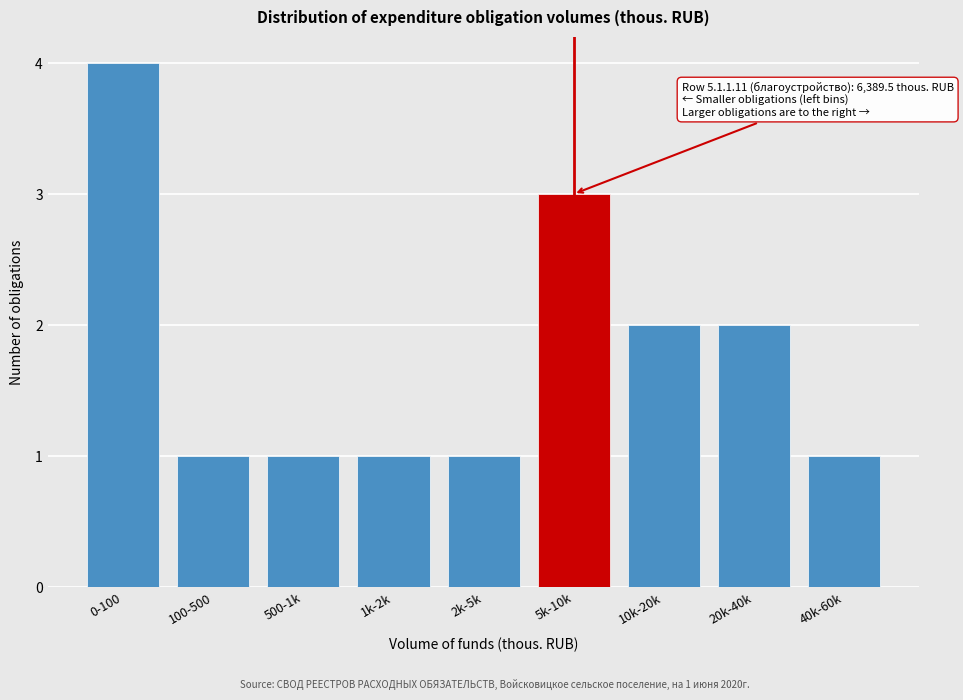

Reading left to right, what are all the values shown in this chart?

4	1	1	1	1	3	2	2	1